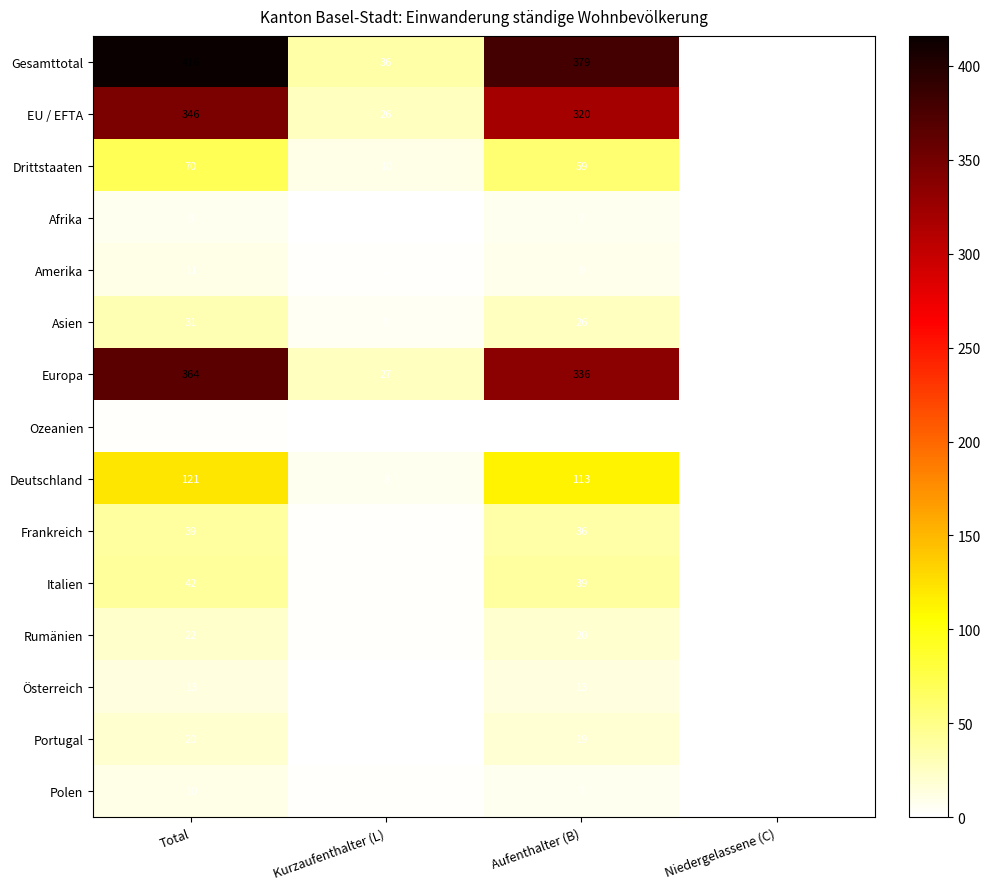

List the series in order of their peak value, highest first.

Gesamttotal, Europa, EU / EFTA, Deutschland, Drittstaaten, Italien, Frankreich, Asien, Rumänien, Portugal, Österreich, Amerika, Polen, Afrika, Ozeanien